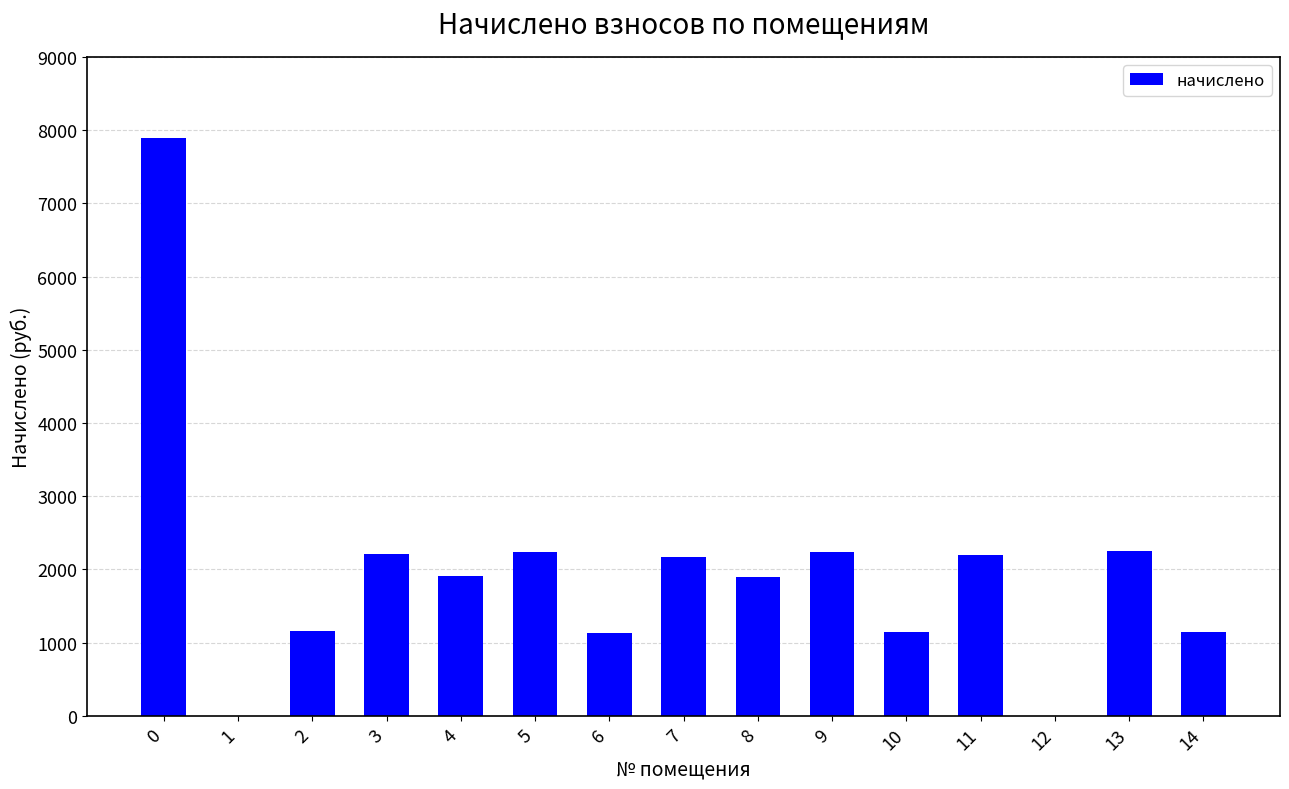

The value at 13 is 3684.2. True or false?

False